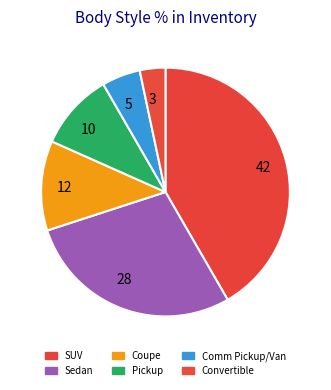

Do 10 and 3 together represent more than half of the pie?

No